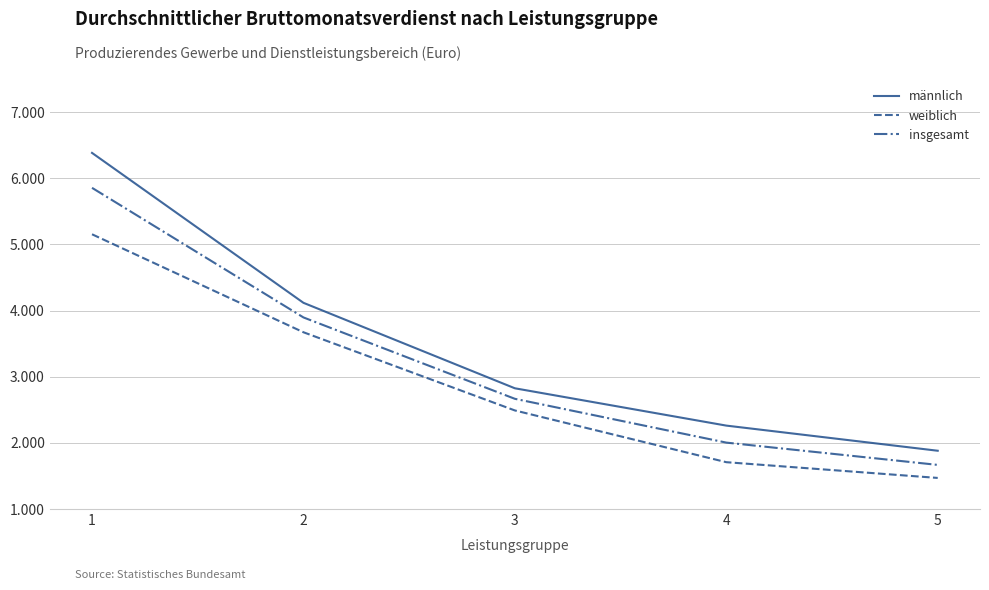

What are all the series names shown in the legend?

männlich, weiblich, insgesamt